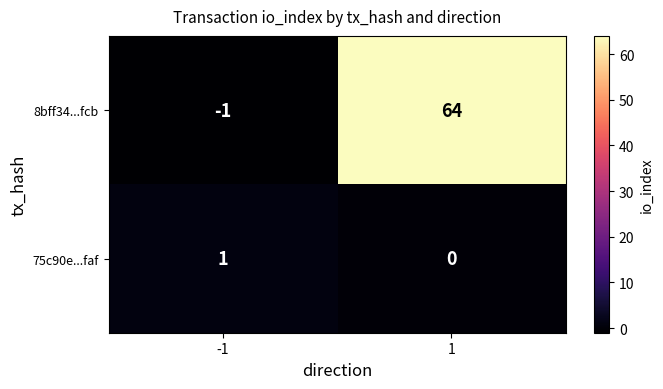

What is the greatest value displayed?

64